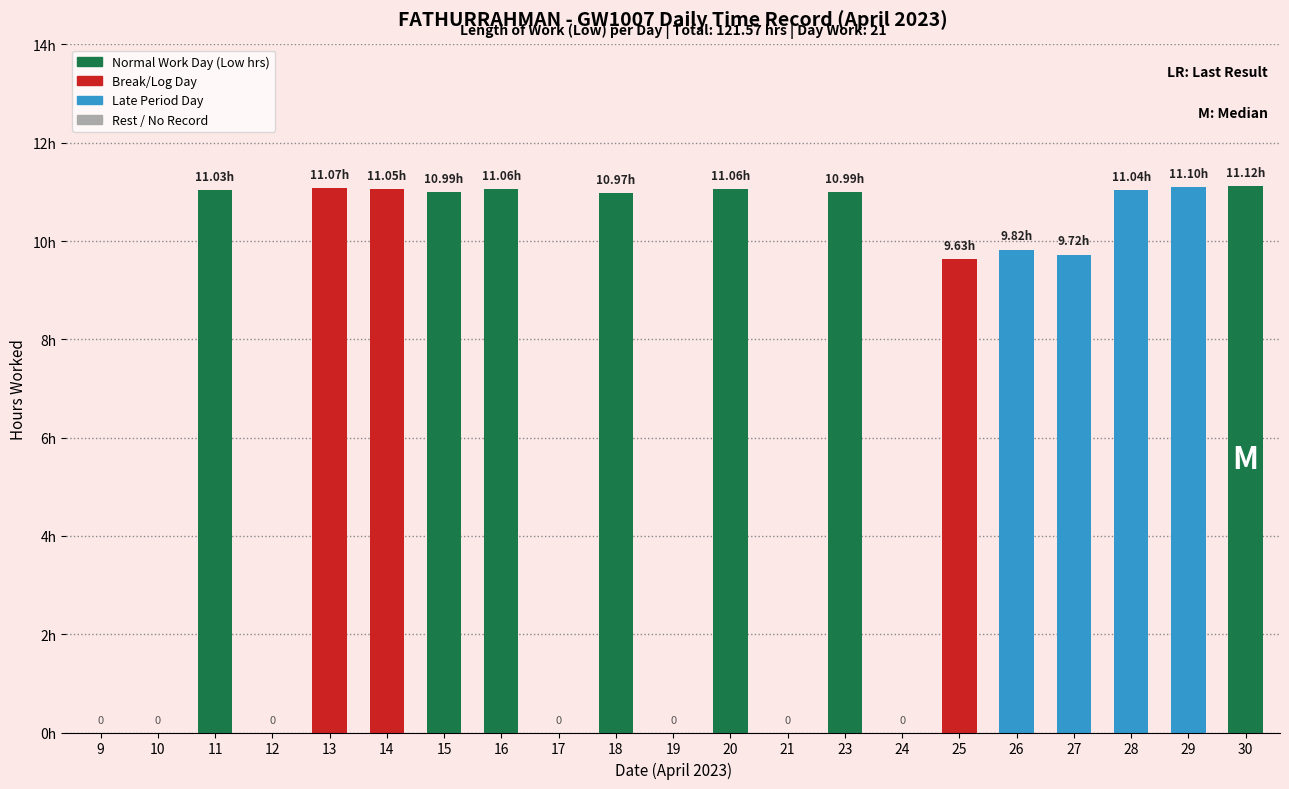

Are the bars horizontal?

No